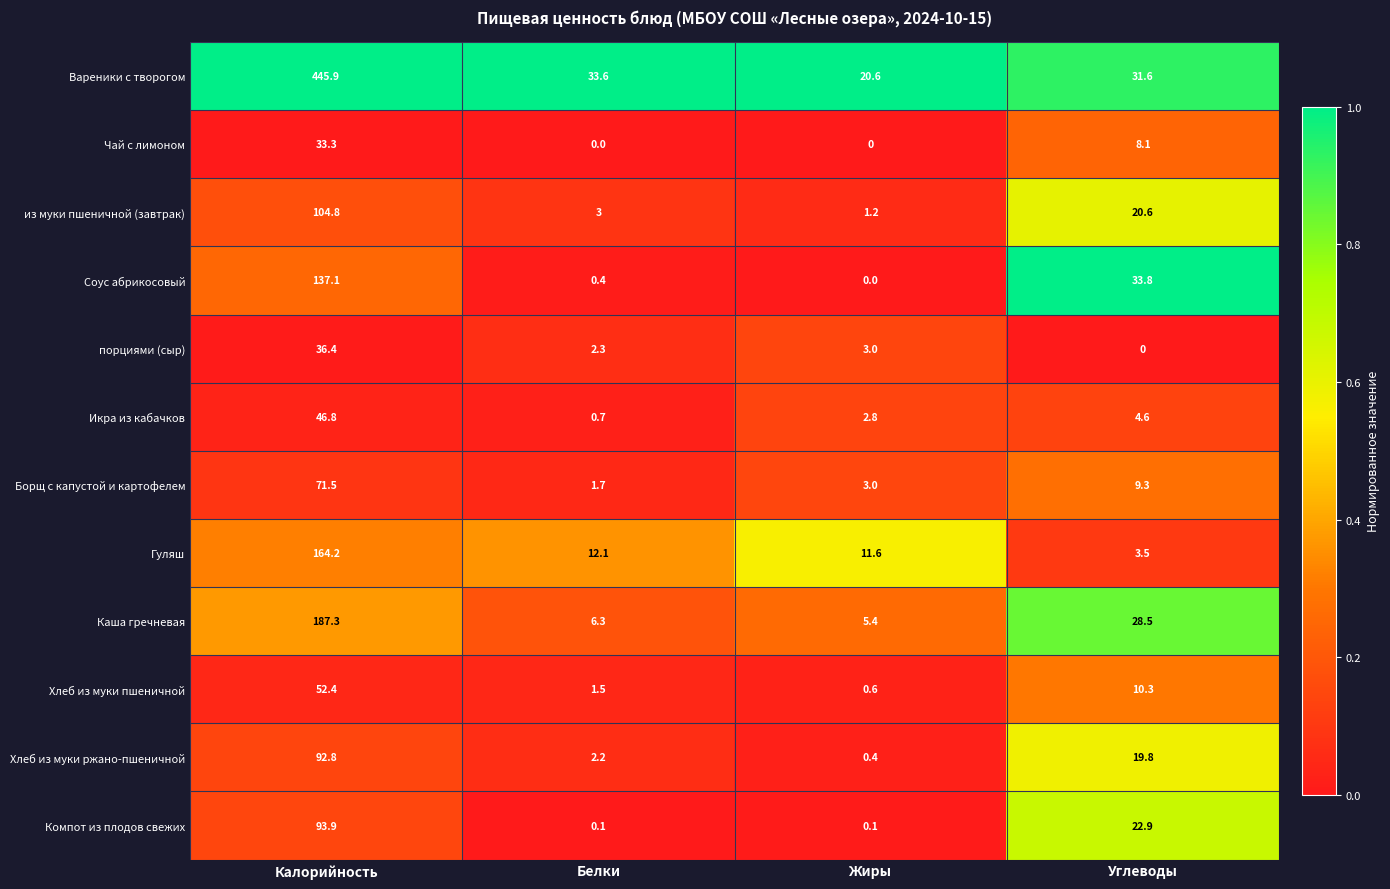

How many data points does each series have?

4